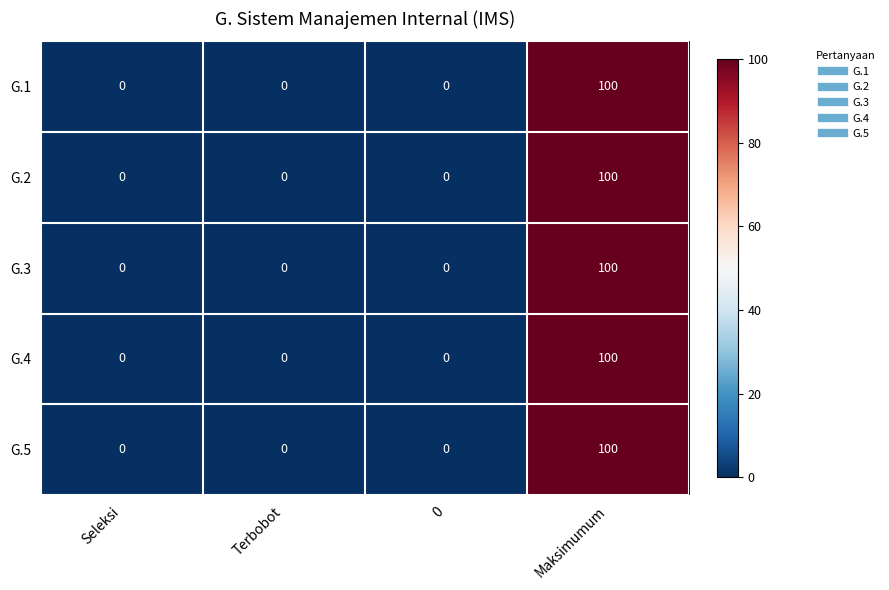

The G.2 series shows 0 at Terbobot. True or false?

True